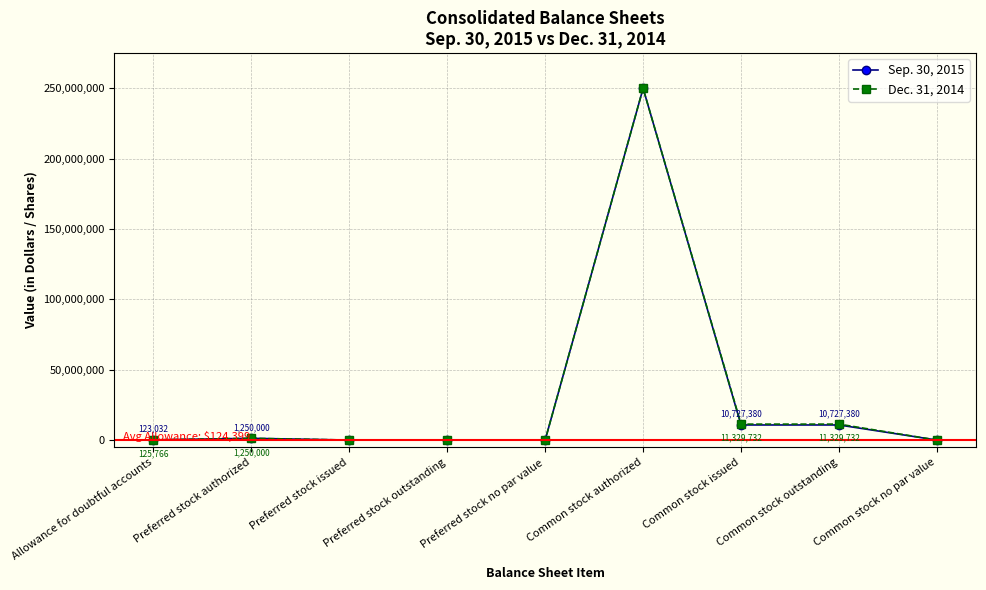

Does the chart display data point markers on the line(s)?

Yes